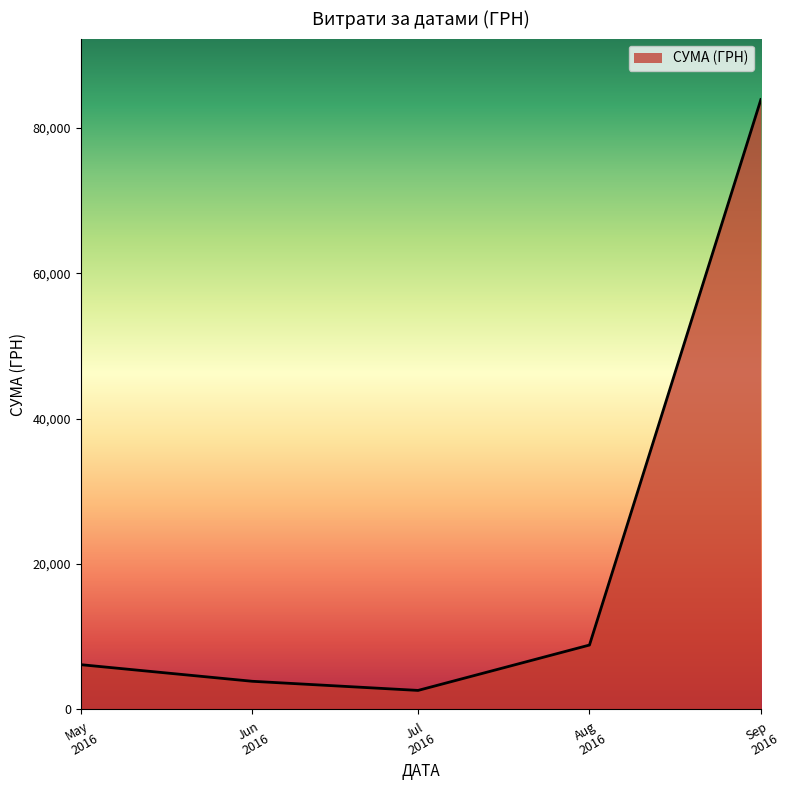

True or false: there are more than 1 points higher than both neighbors.

False